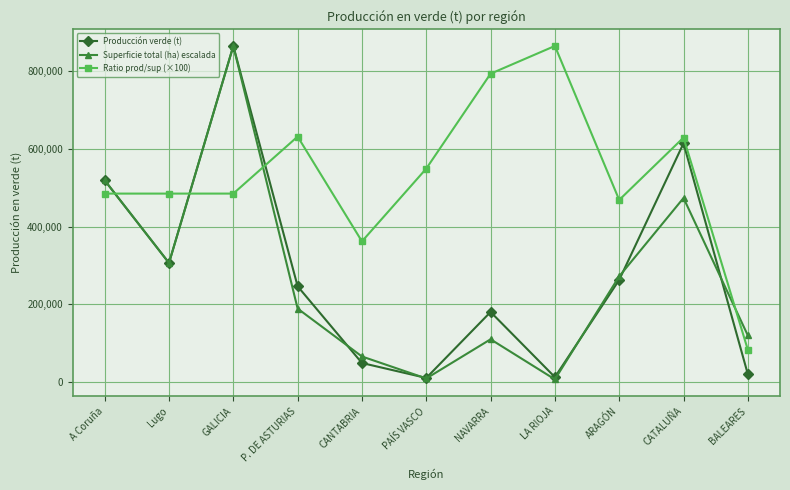

At how many categories does at least one series exceed 378068?

9